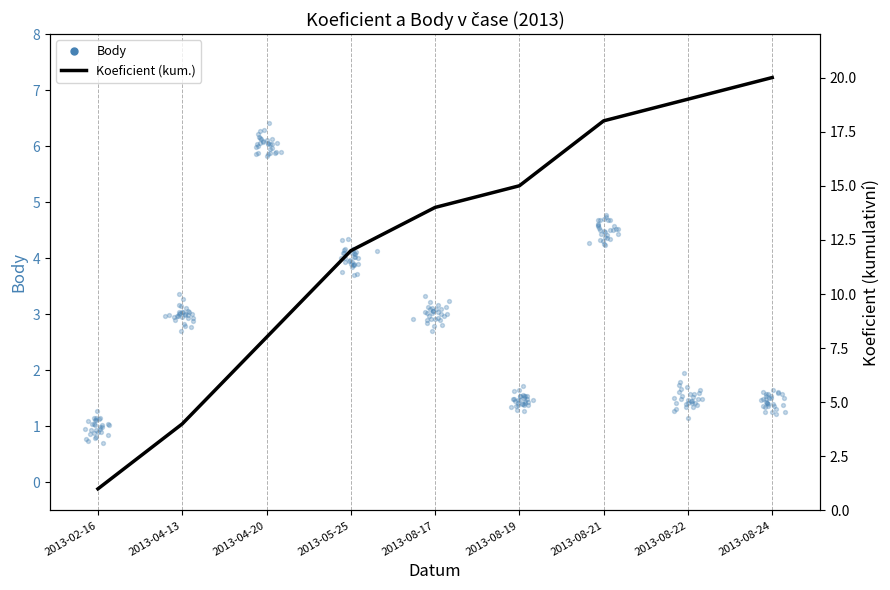

What is the change in value from 2013-08-19 to 2013-08-22?

+4